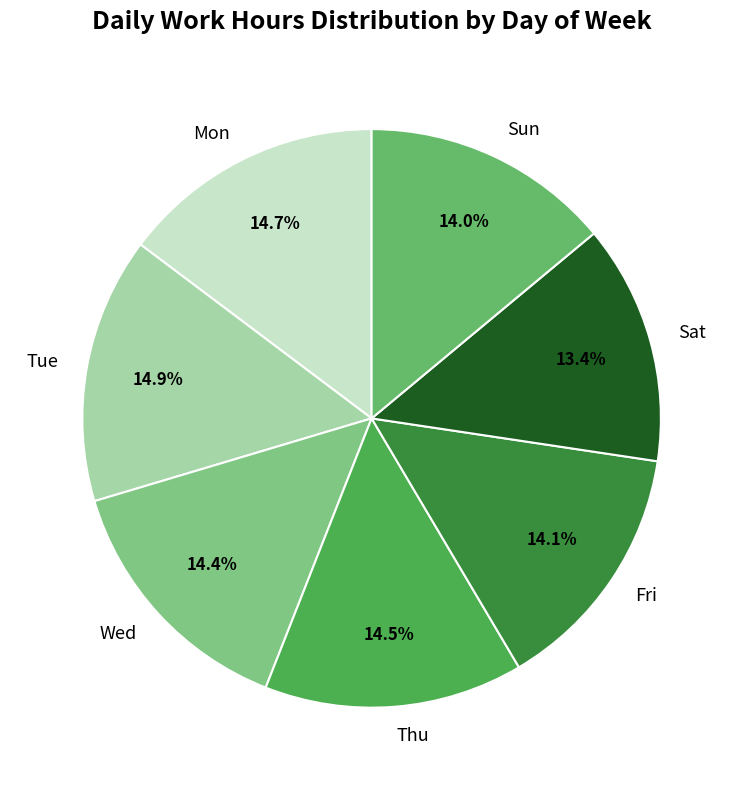

To the nearest percent, what is the combined percentage of Sun and Tue?

29%